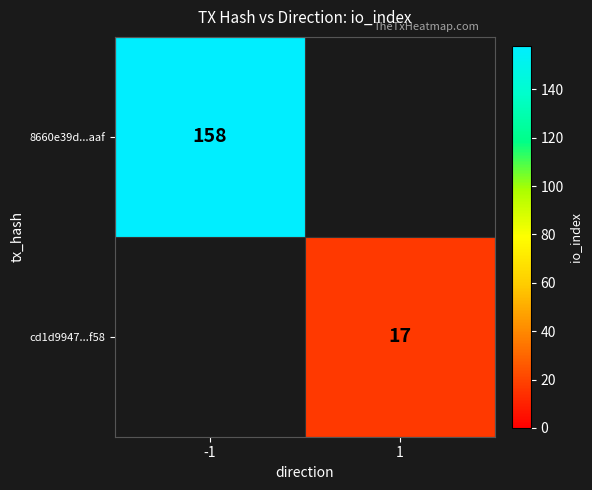

Count the number of categories in the chart.

2